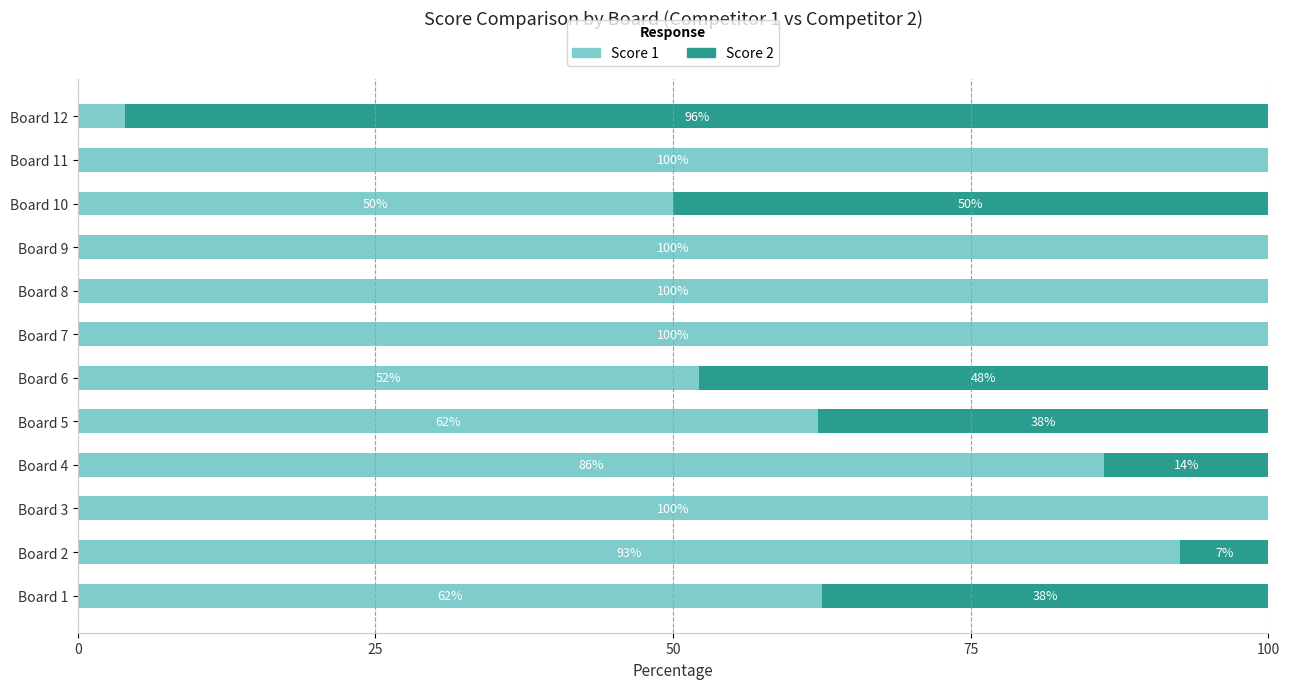

What is the total value across all series at Board 1?

100.0